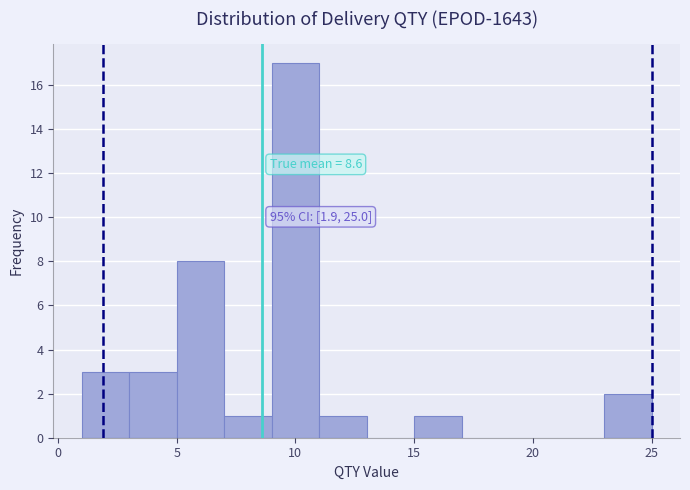

Over which range of the x-axis is the bar tallest?

9 to 11